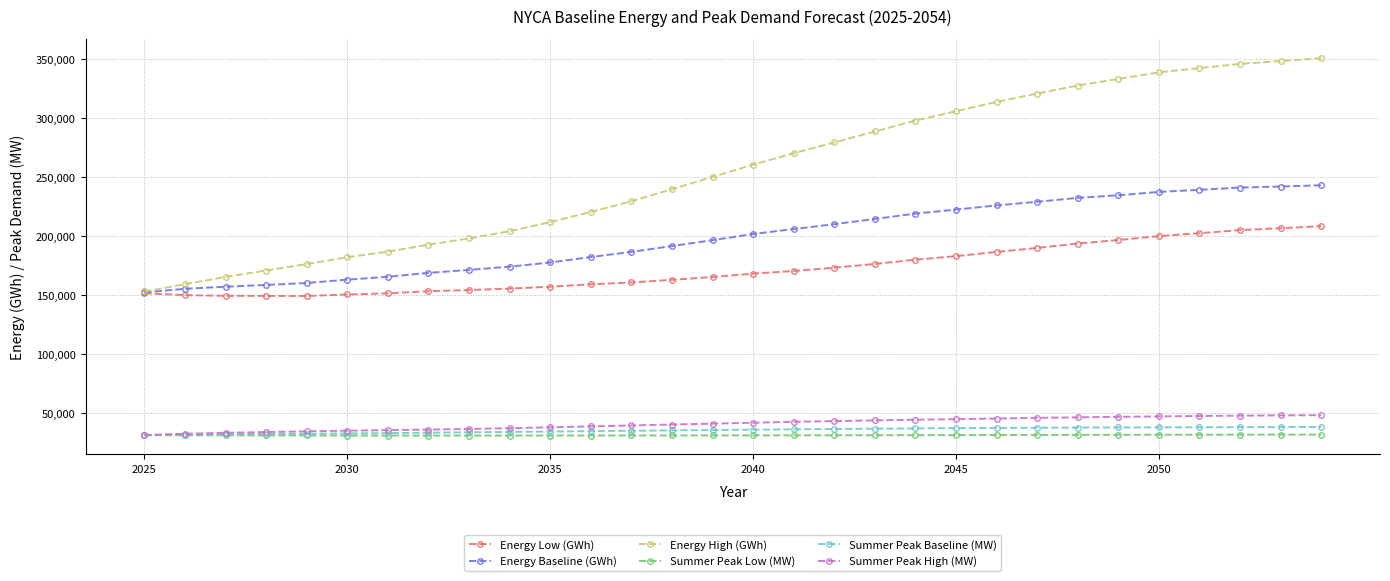

What is the maximum value shown in the chart?

350820